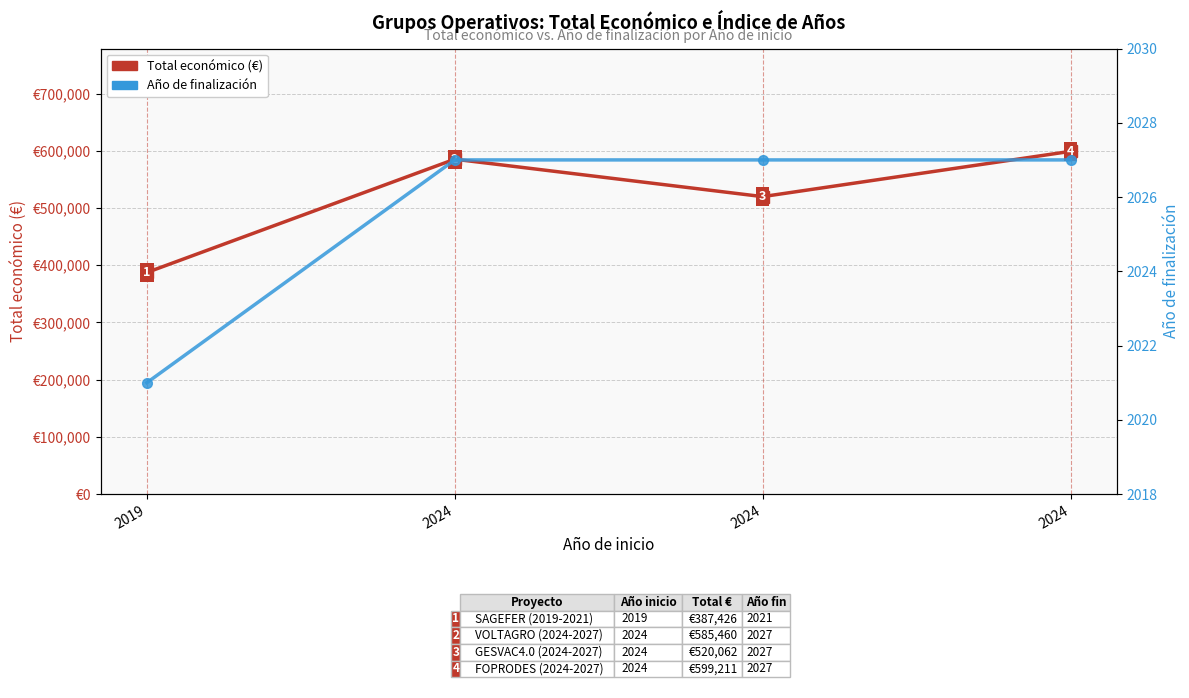

True or false: Año de finalización and Total económico (€) intersect in this chart.

False